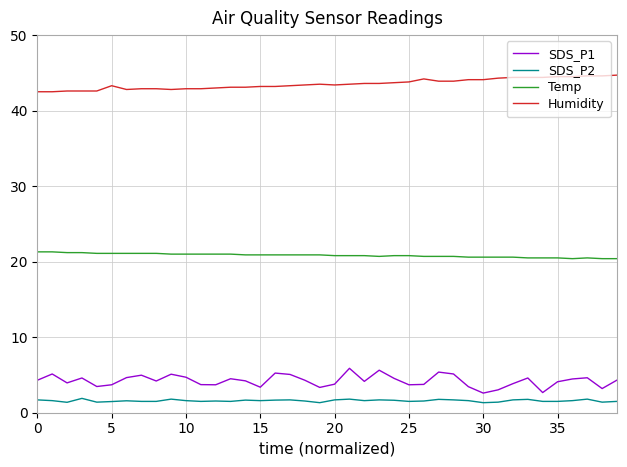

True or false: Humidity and Temp cross at least once.

False